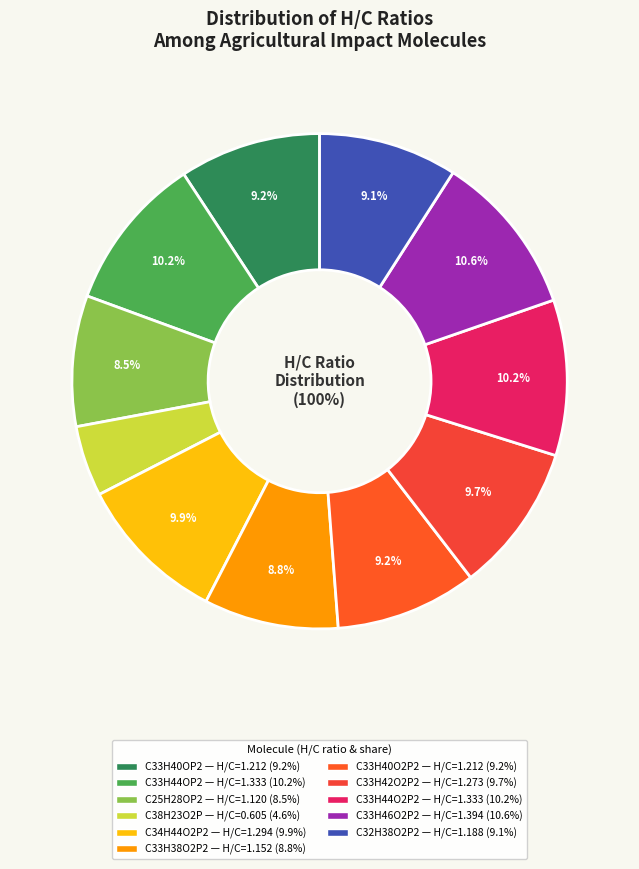

What percentage is NOT represented by dbe=15(C32H38O2P2)?

90.9%